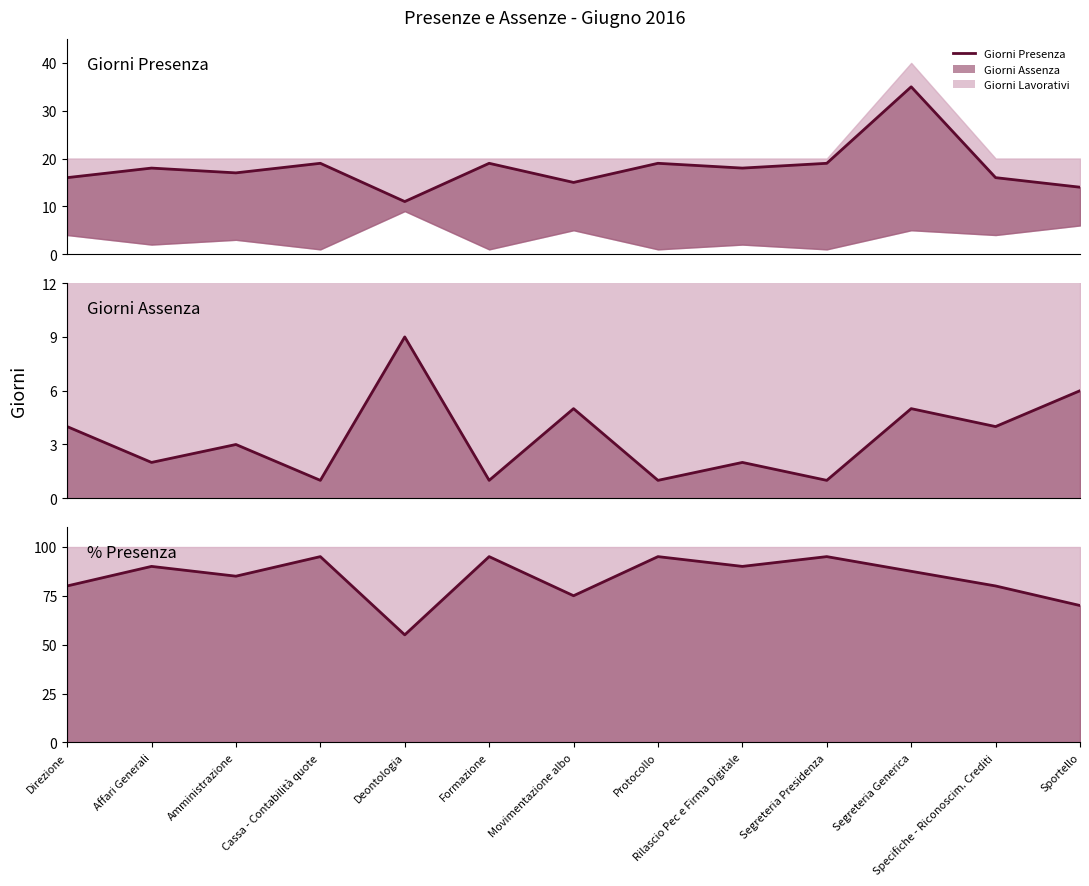

What position from the right is Segreteria Generica?

3